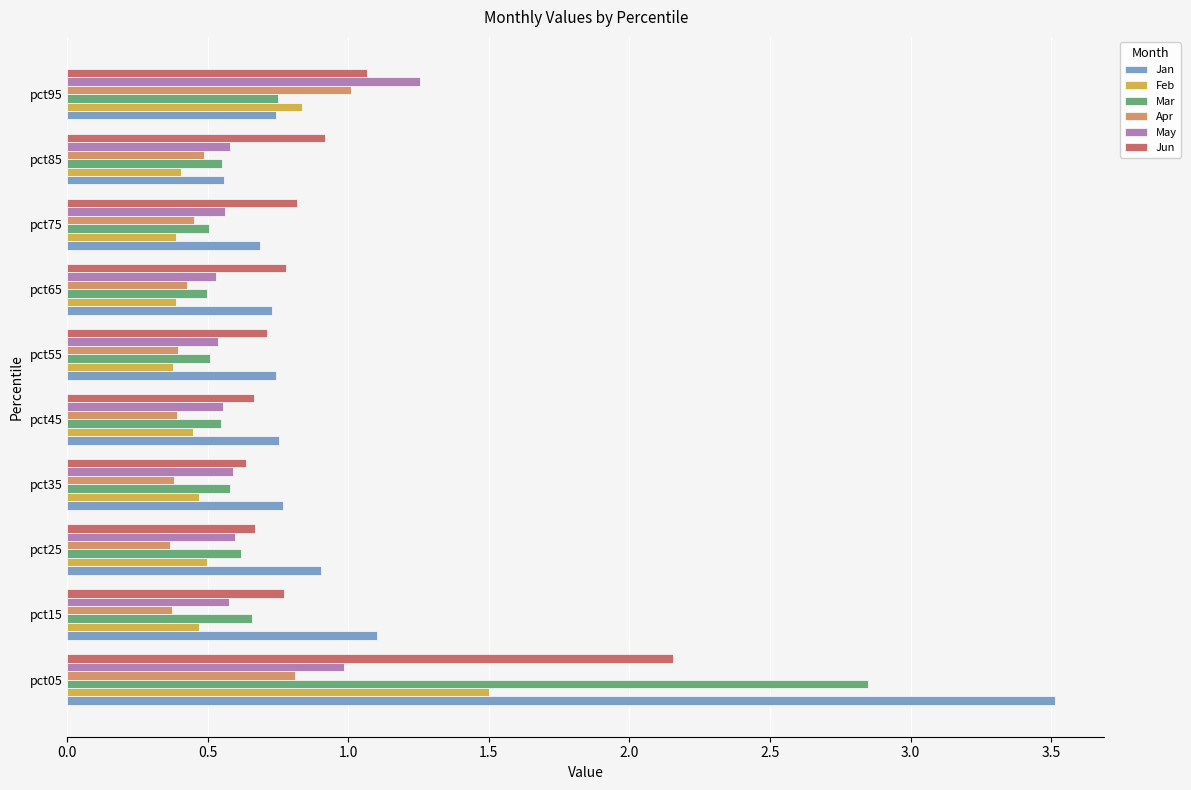

What is the difference between the maximum and second lowest values in the Feb series?

1.1